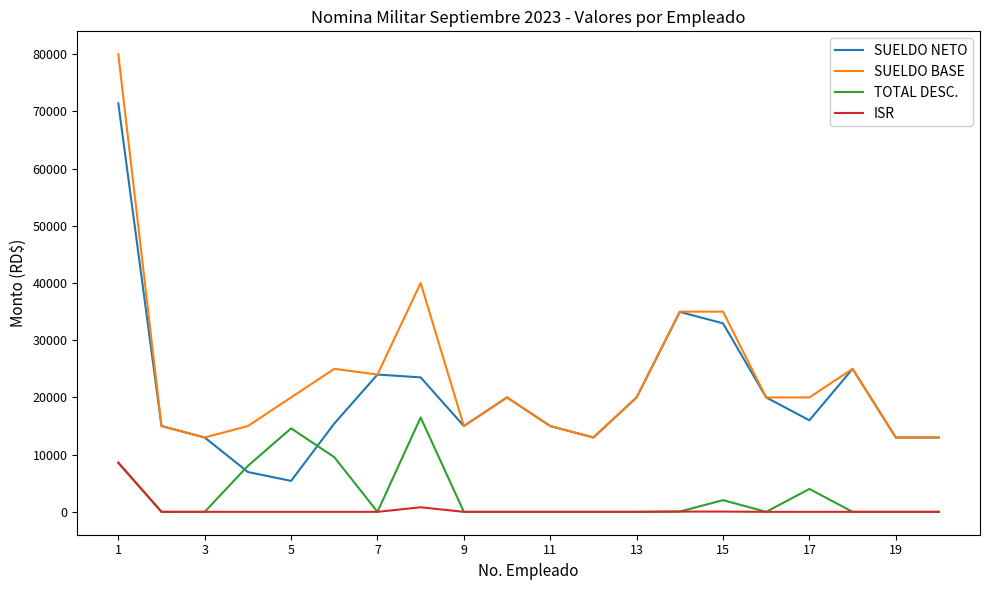

True or false: SUELDO BASE and ISR cross at least once.

False